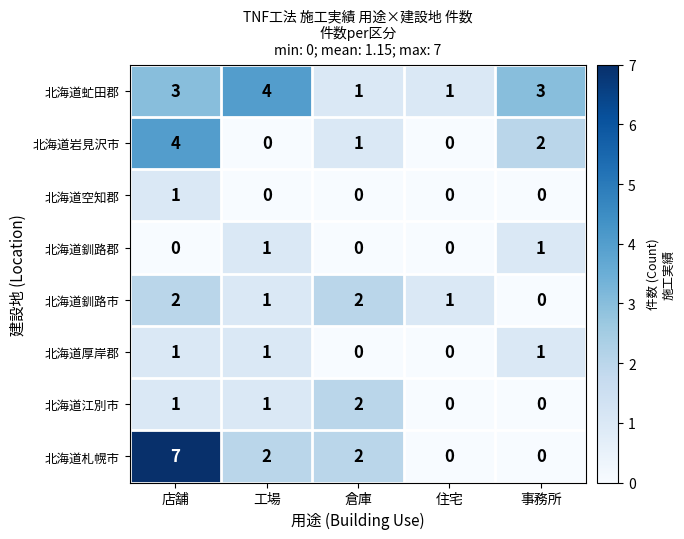

Which series has the largest total across all categories?

北海道虻田郡